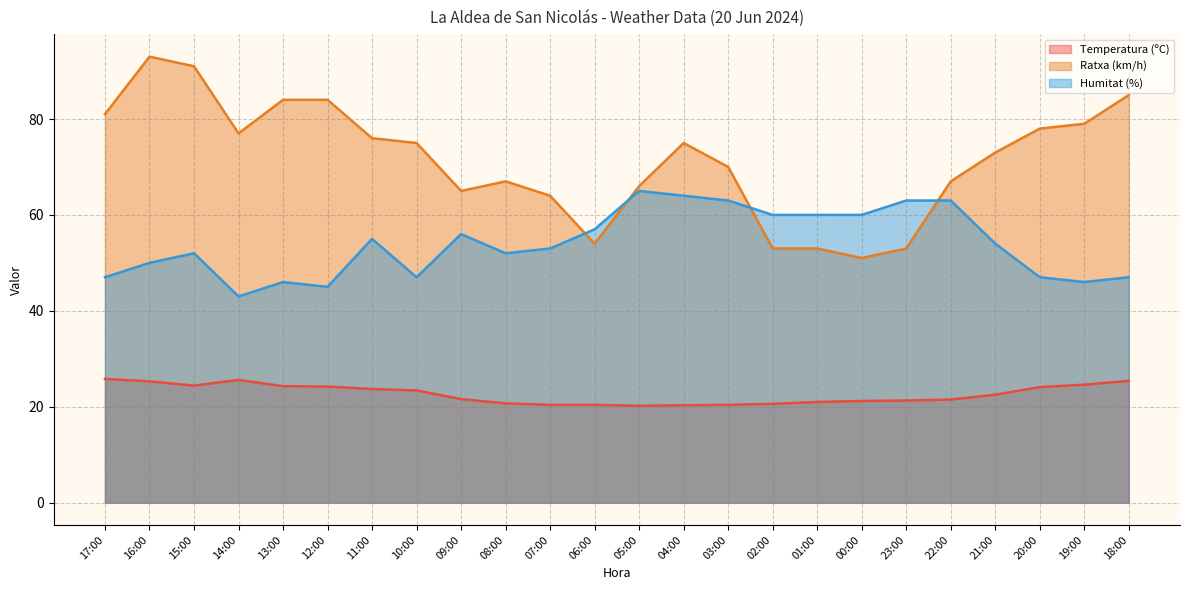

Reading left to right, what are all the values shown in this chart?

Temperatura (ºC): 25.8	25.3	24.4	25.6	24.3	24.2	23.7	23.4	21.6	20.7	20.4	20.4	20.2	20.3	20.4	20.6	21.0	21.2	21.3	21.5	22.5	24.1	24.6	25.4
Ratxa (km/h): 81.0	93.0	91.0	77.0	84.0	84.0	76.0	75.0	65.0	67.0	64.0	54.0	66.0	75.0	70.0	53.0	53.0	51.0	53.0	67.0	73.0	78.0	79.0	85.0
Humitat (%): 47.0	50.0	52.0	43.0	46.0	45.0	55.0	47.0	56.0	52.0	53.0	57.0	65.0	64.0	63.0	60.0	60.0	60.0	63.0	63.0	54.0	47.0	46.0	47.0